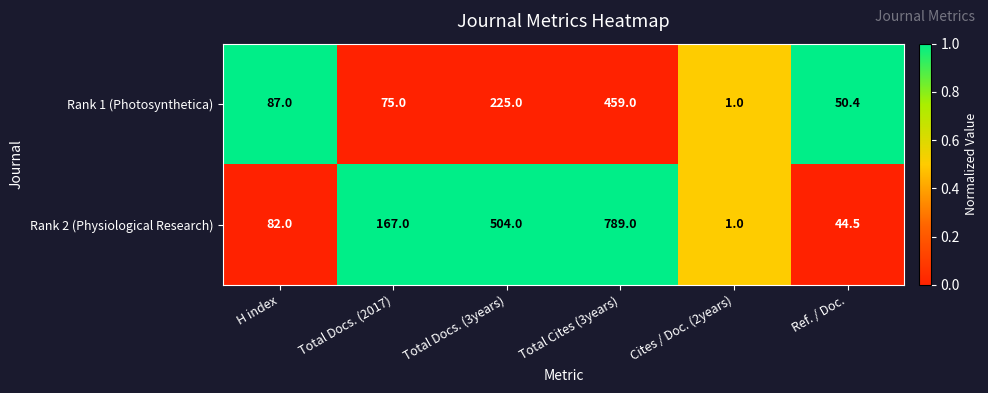

Which series has the widest spread of values?

Rank 2 (Physiological Research)